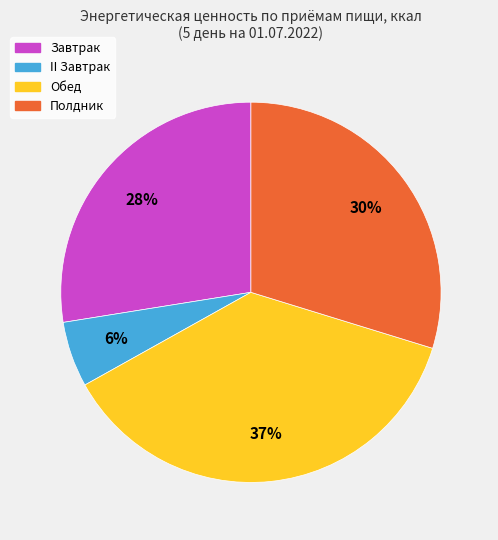

How many segments does this pie chart have?

4